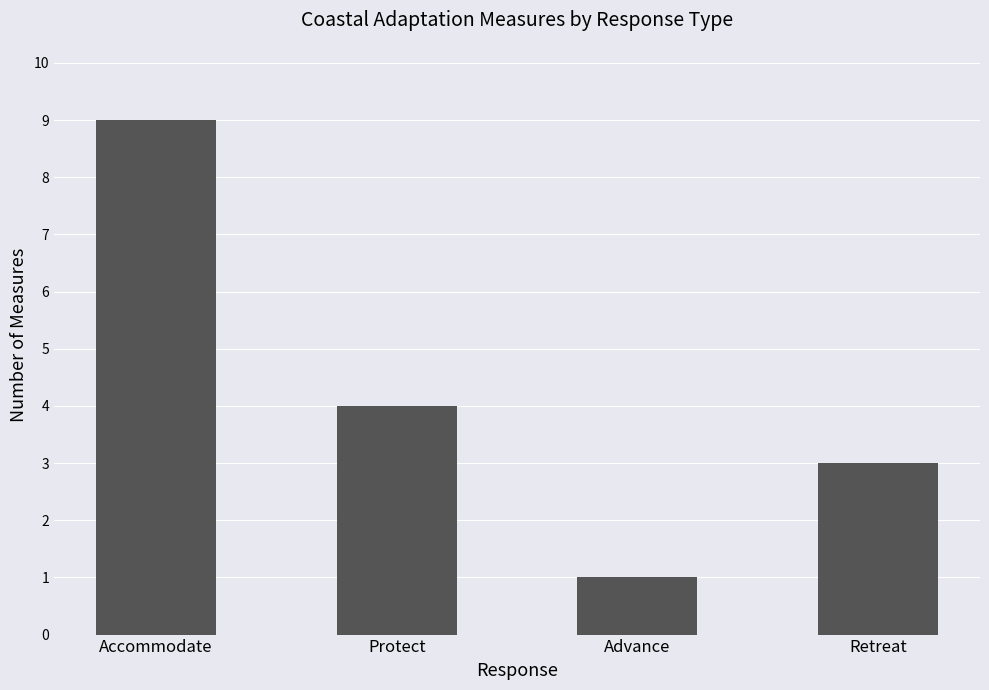

Reading left to right, extract all data points from this chart.

9	4	1	3